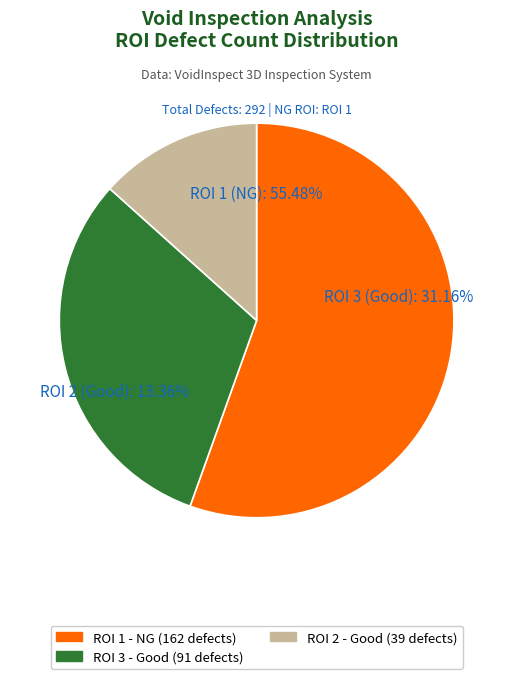

To the nearest percent, what percentage of the pie is ROI 1 (NG)?

55%